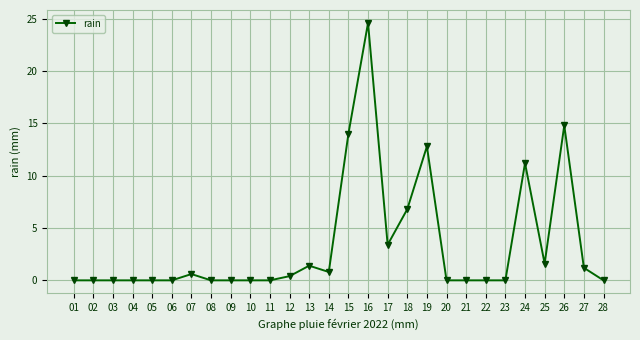

Is it true that the value at 17 is 5.5?

False